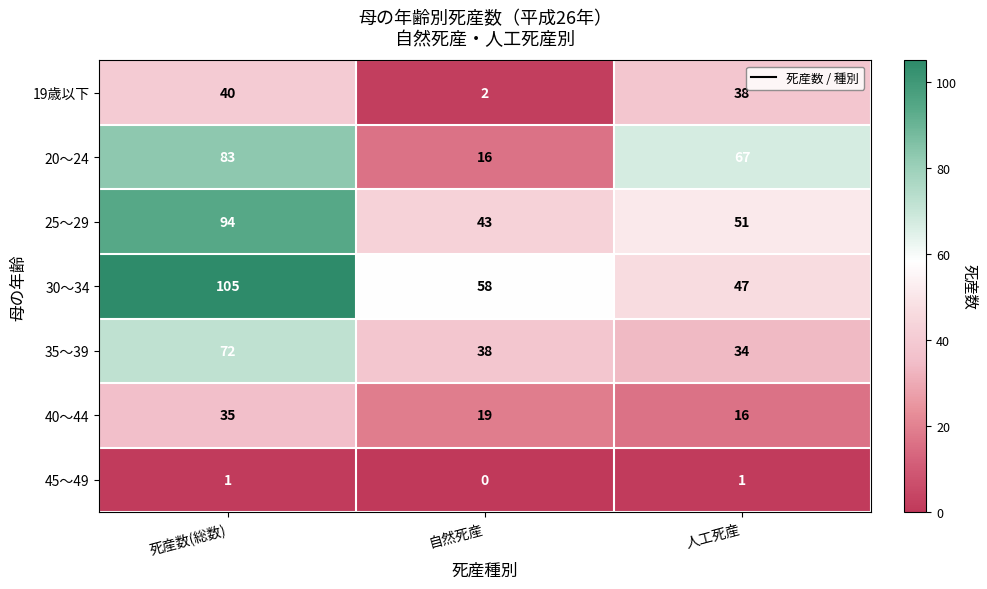

At which category is the sum across all series the highest?

死産数(総数)